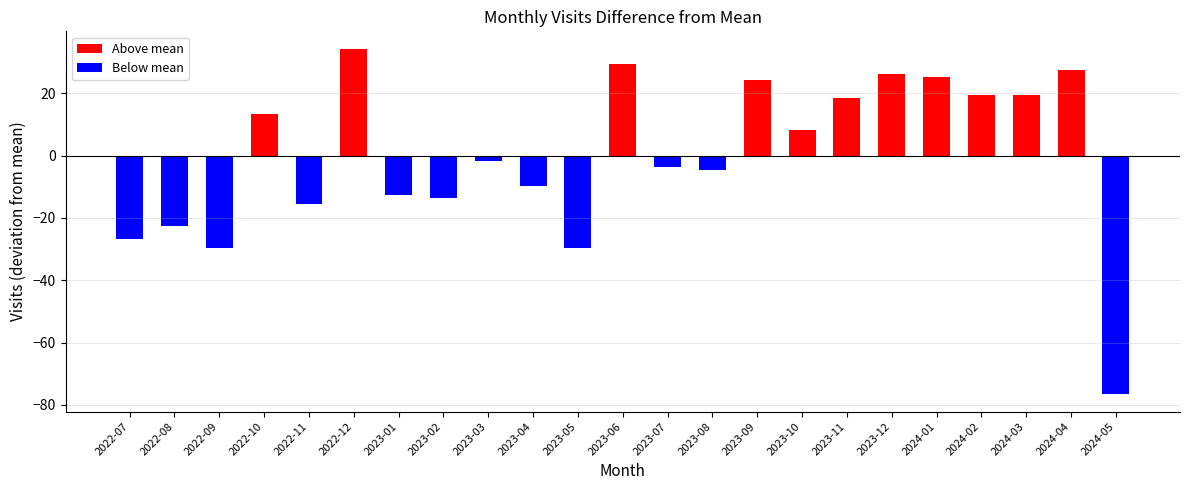

What is the maximum value for Above mean?

34.4